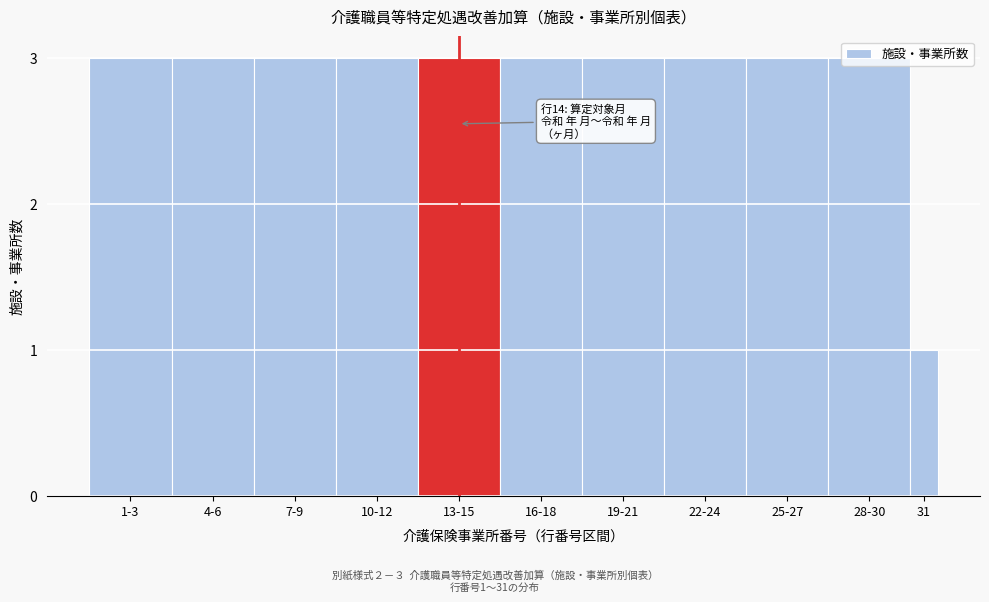

What position from the left is 31?

11